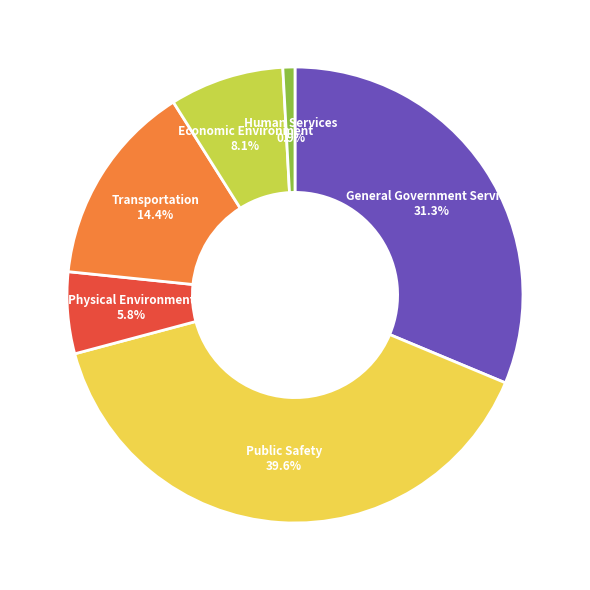

Does General Government Services represent more than half of the total?

No